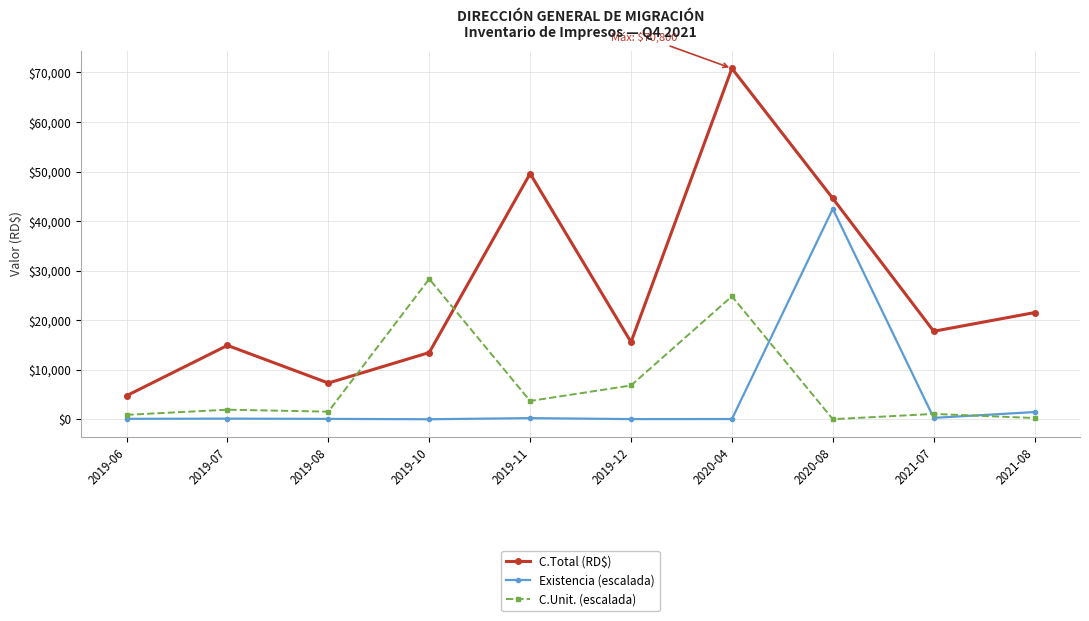

What is the difference between the C.Total (RD$) values at 2020-08 and 2019-08?

37255.8